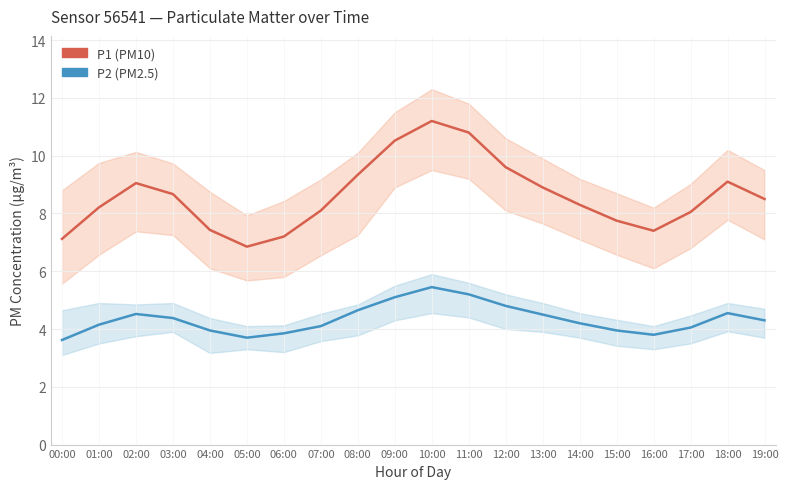

What is the smallest value displayed?

3.6